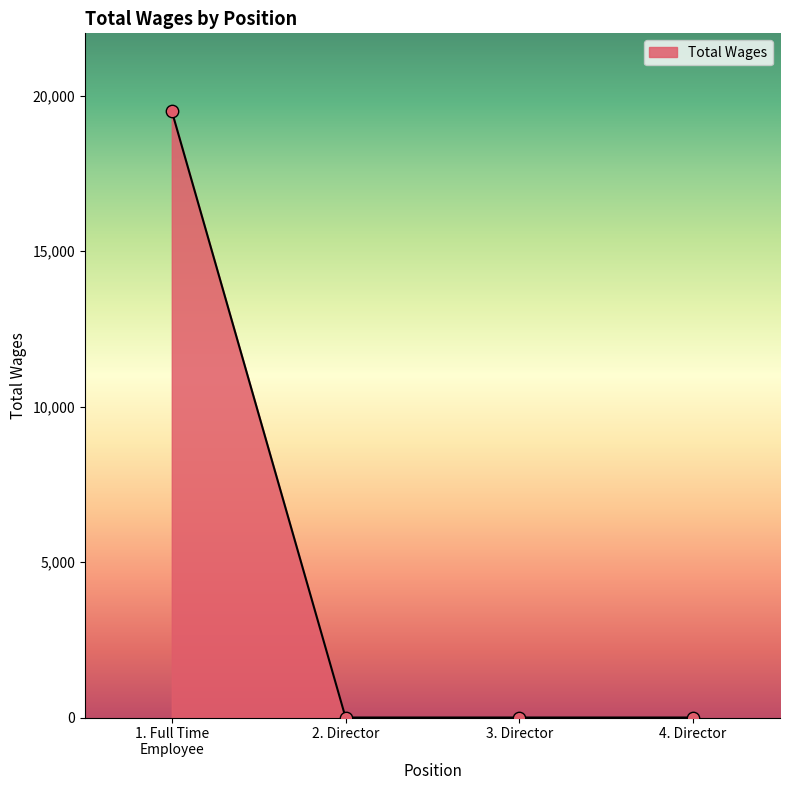

What is the greatest value displayed?

19500